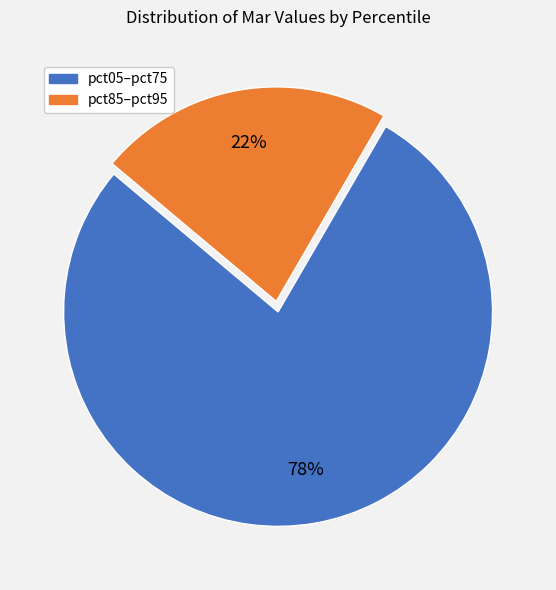

To the nearest percent, what is the average slice percentage?

50%